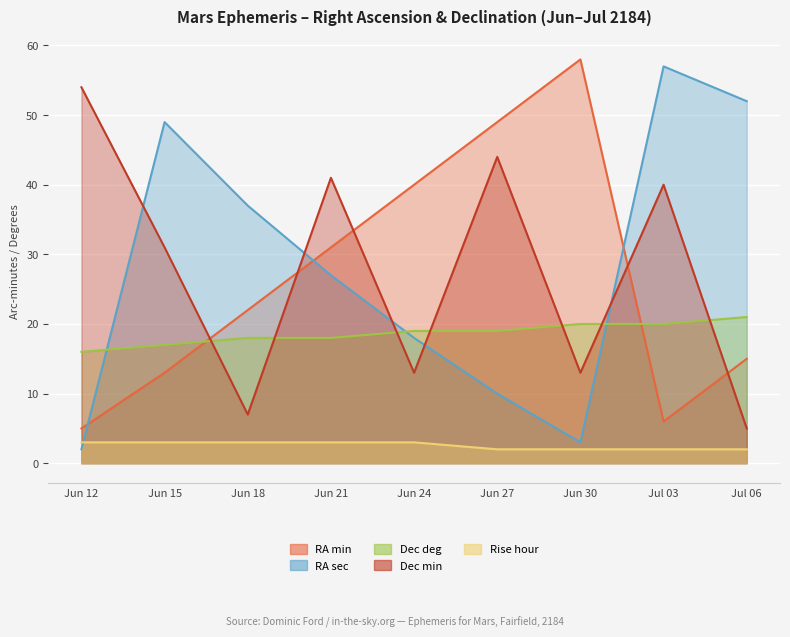

What is the difference between the RA sec values at Jun 27 and Jul 03?

47